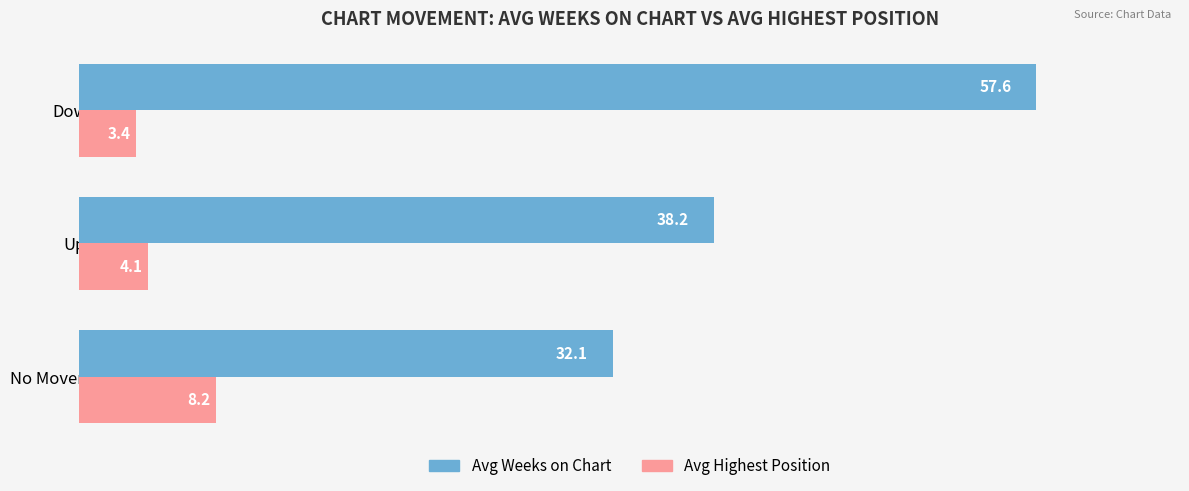

Which series has the largest range (max minus min)?

Avg Weeks on Chart